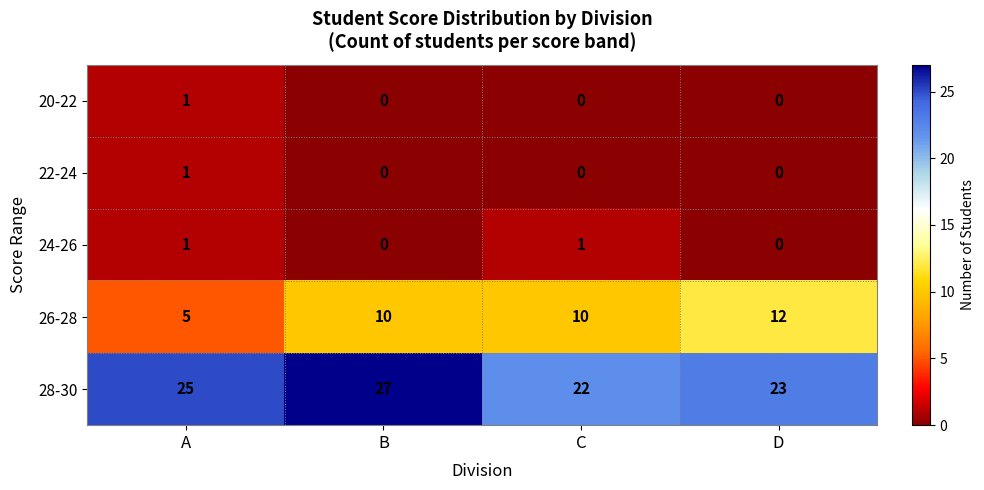

Count the 22-24 values in the range 0 to 1.

4